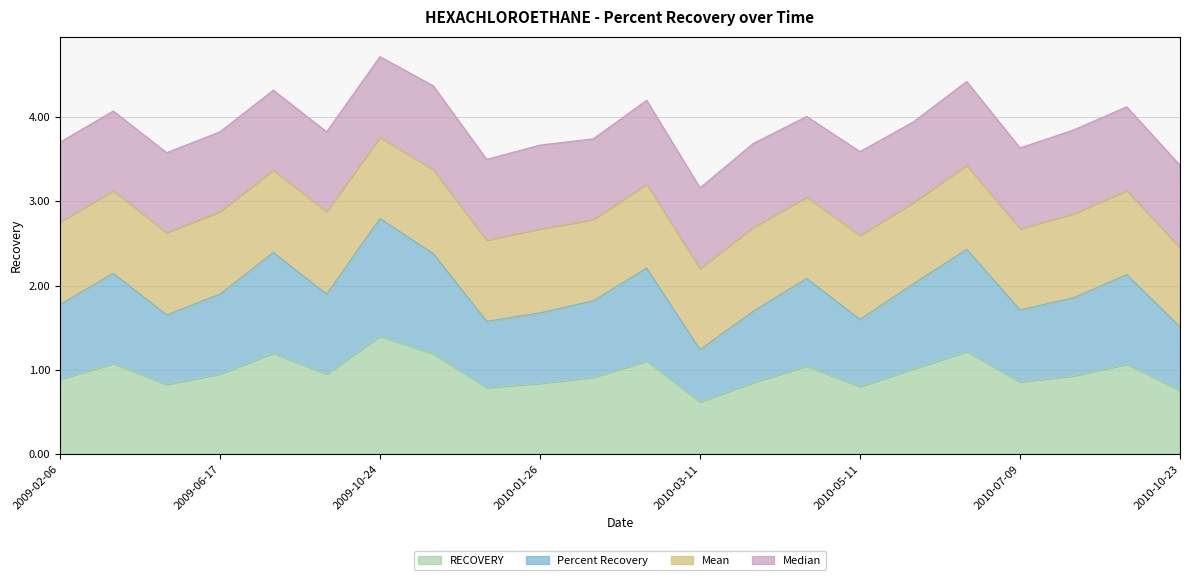

The value of Percent Recovery at 2009-06-17 is 0.9. True or false?

False